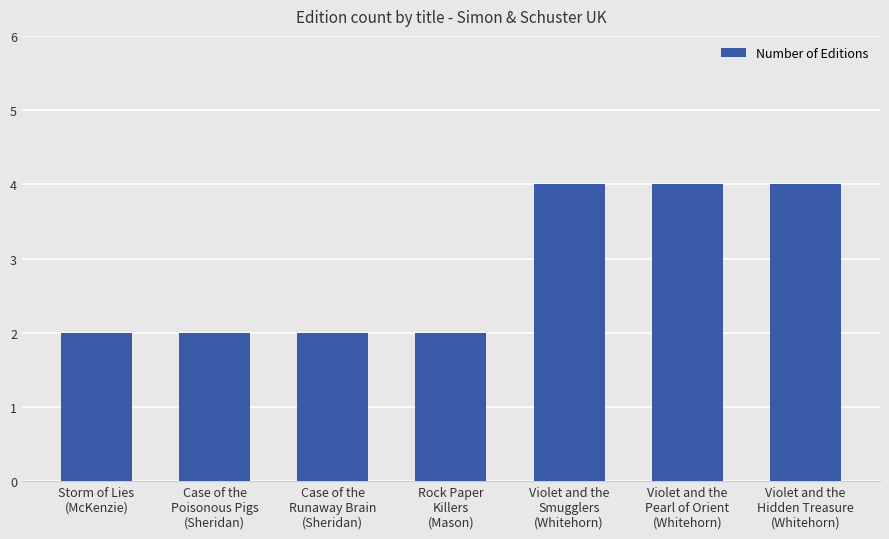

Are the bars horizontal?

No